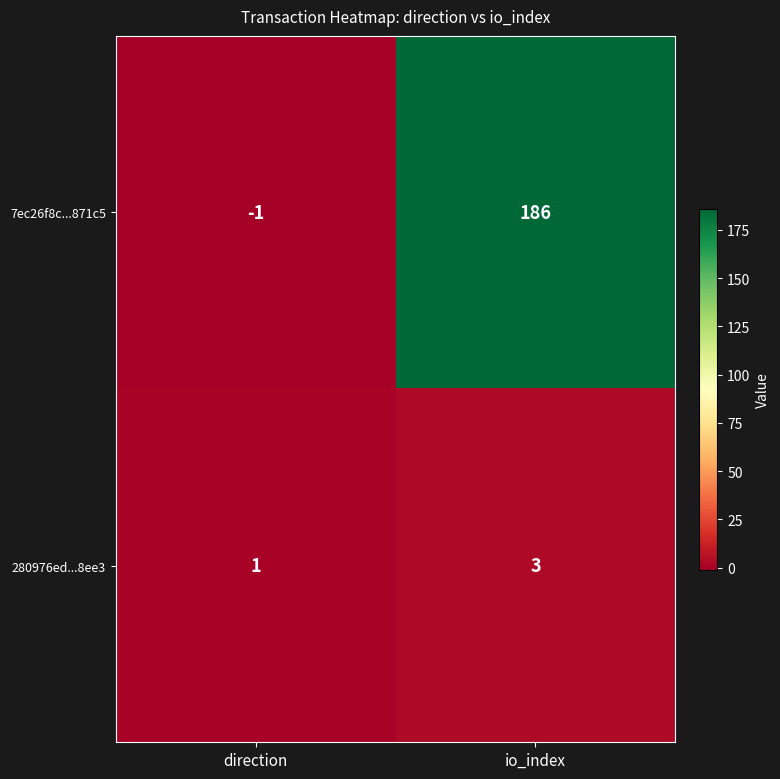

What is the maximum value shown in the chart?

186